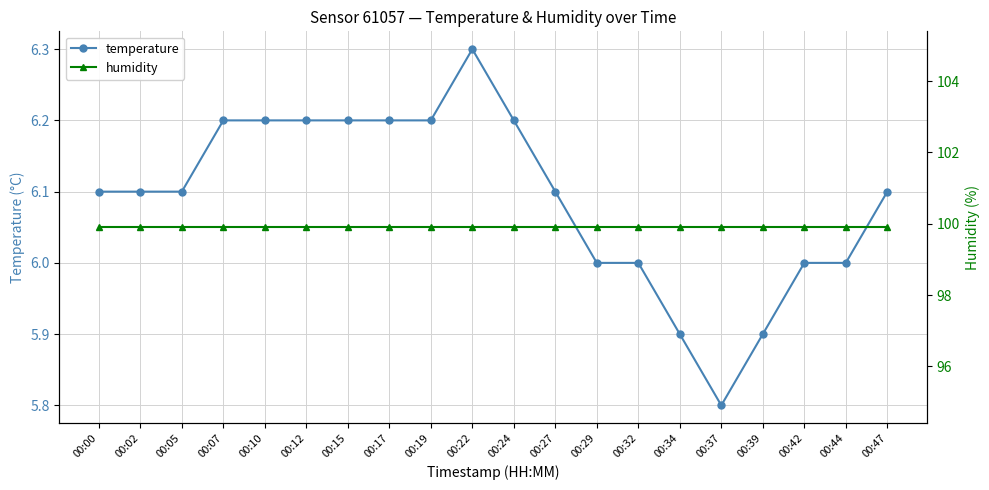

True or false: humidity and temperature cross at least once.

False